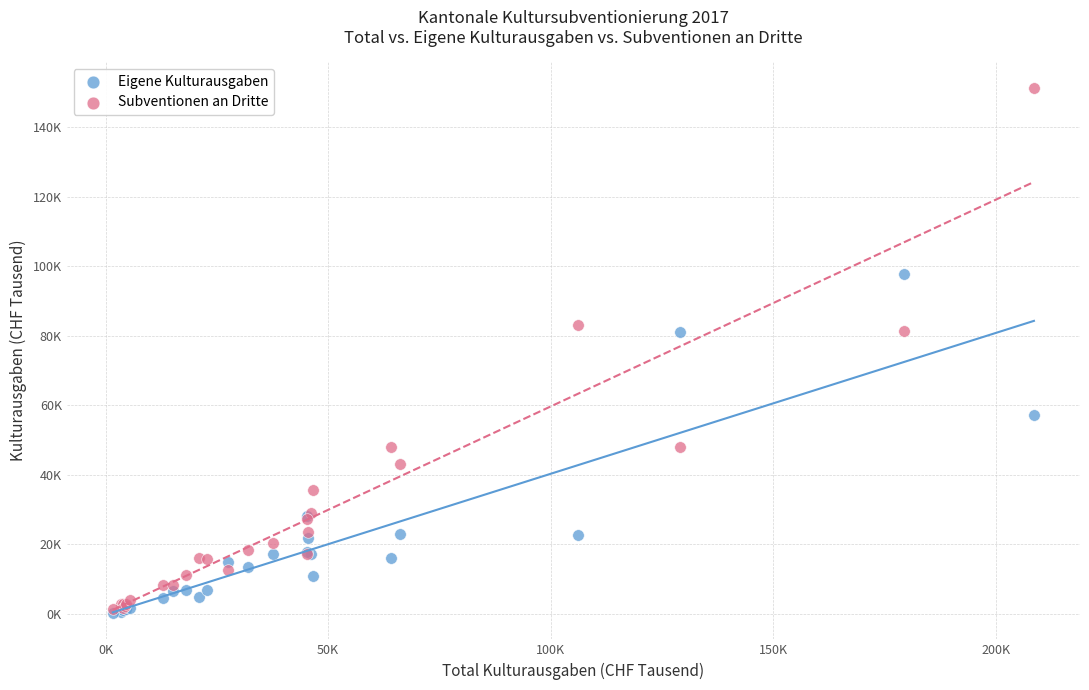

What are all the series names shown in the legend?

Eigene Kulturausgaben, Subventionen an Dritte